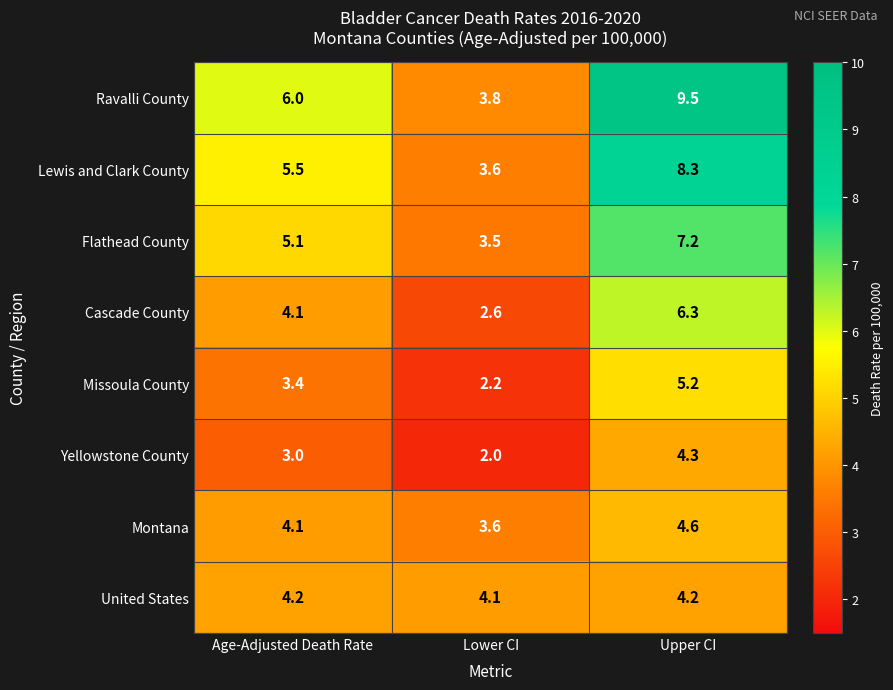

Which category has the lowest value across all series?

Lower CI